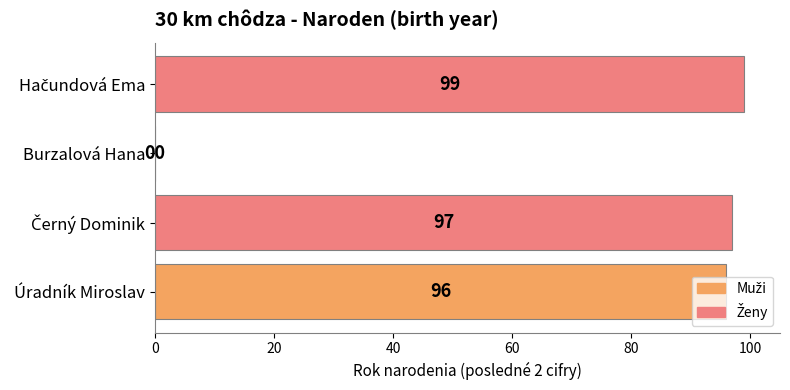

Which has a higher value, Burzalová Hana or Úradník Miroslav?

Úradník Miroslav